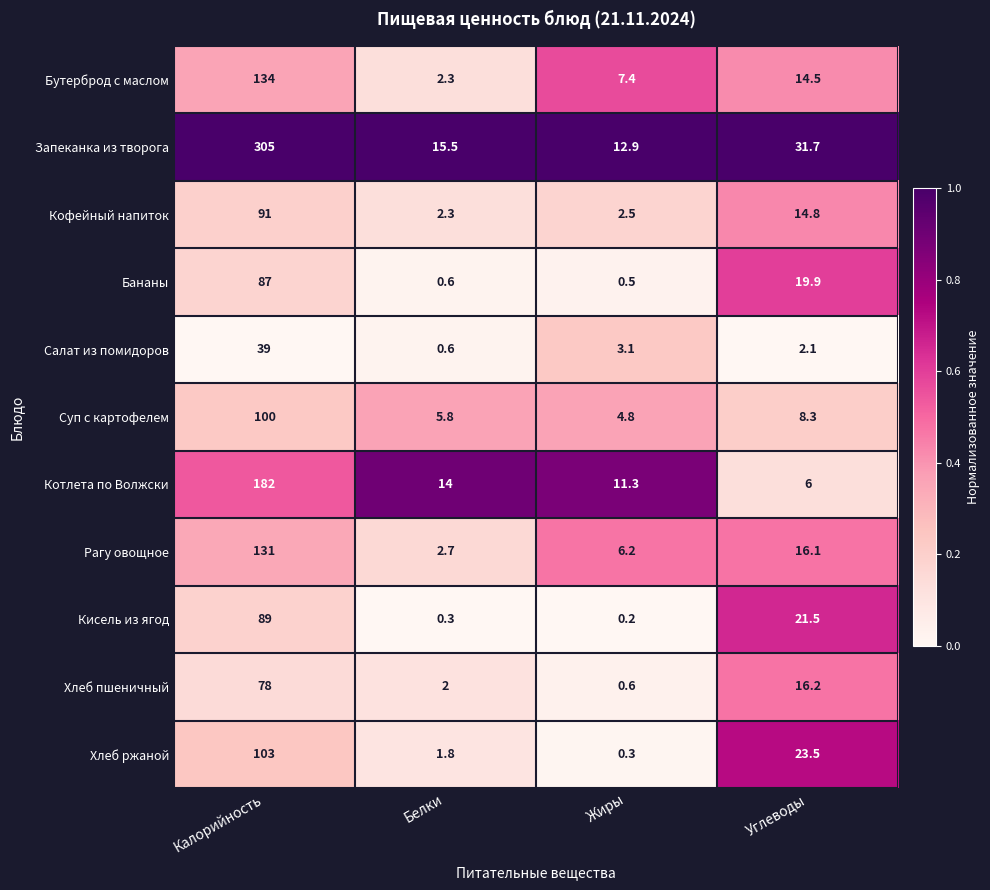

What is the sum of the Кофейный напиток values at Калорийность and Белки?

93.3